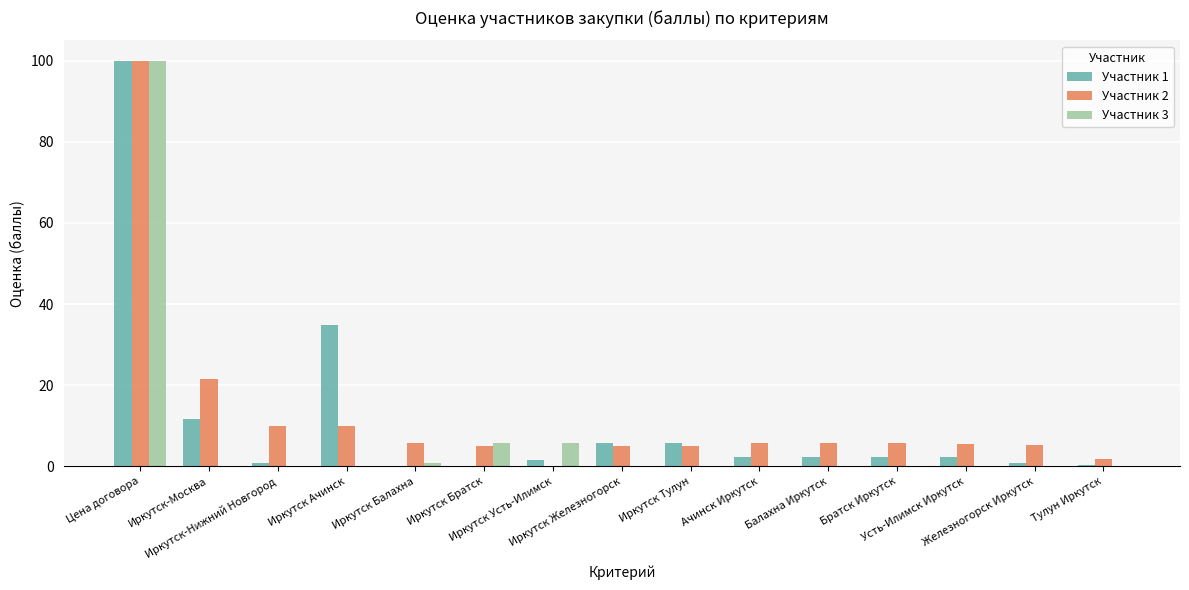

How many categories are shown in the chart?

15